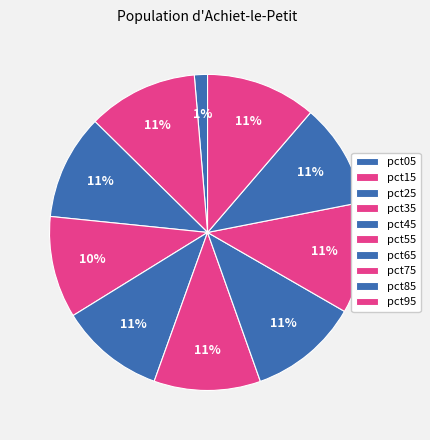

How many segments does this pie chart have?

10